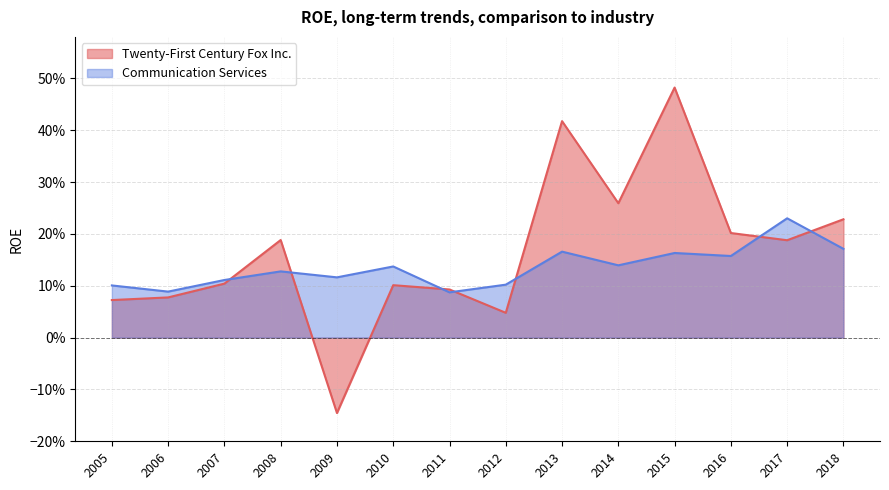

What are all the series names shown in the legend?

Twenty-First Century Fox Inc., Communication Services